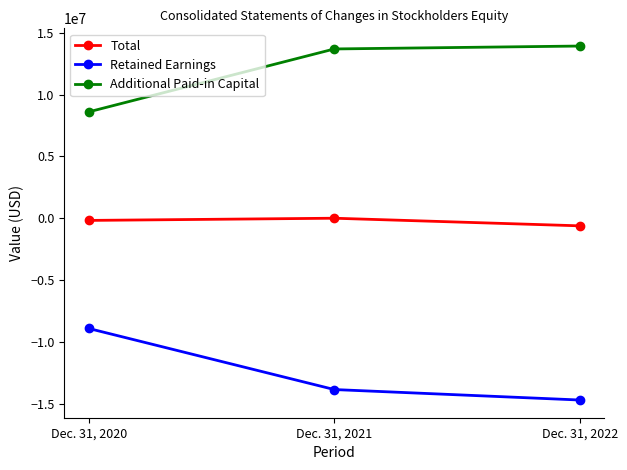

Reading right to left, extract all data points from this chart.

Total: Dec. 31, 2022=-610961	Dec. 31, 2021=5295	Dec. 31, 2020=-172350
Retained Earnings: Dec. 31, 2022=-14706391	Dec. 31, 2021=-13859006	Dec. 31, 2020=-8916893
Additional Paid-in Capital: Dec. 31, 2022=13939053	Dec. 31, 2021=13702813	Dec. 31, 2020=8612683